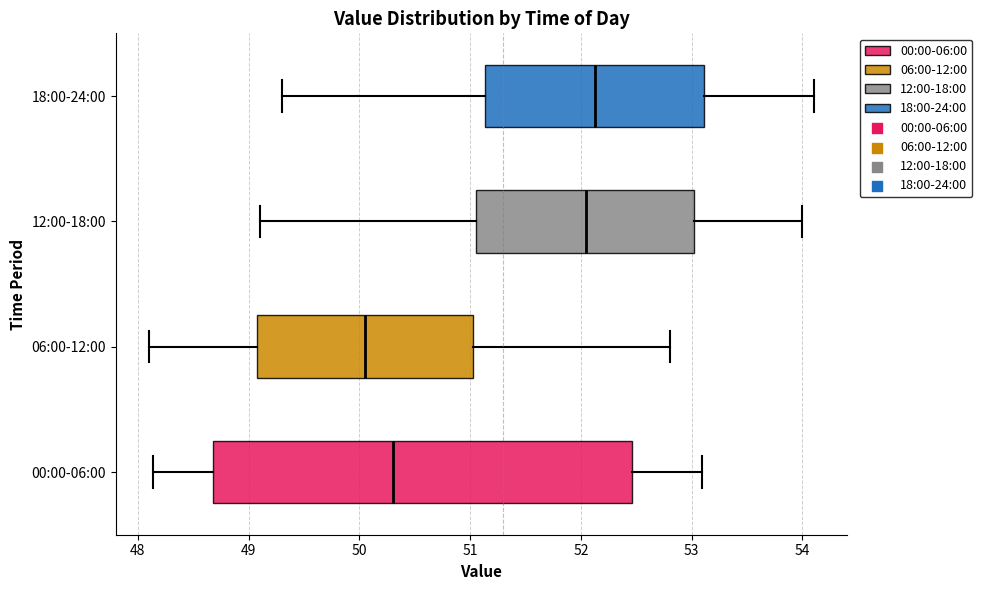

Where does the left whisker of the box for 00:00-06:00 end on the x-axis? The values are not printed on the chart, so give them approximately, as read against the axis.

48.1